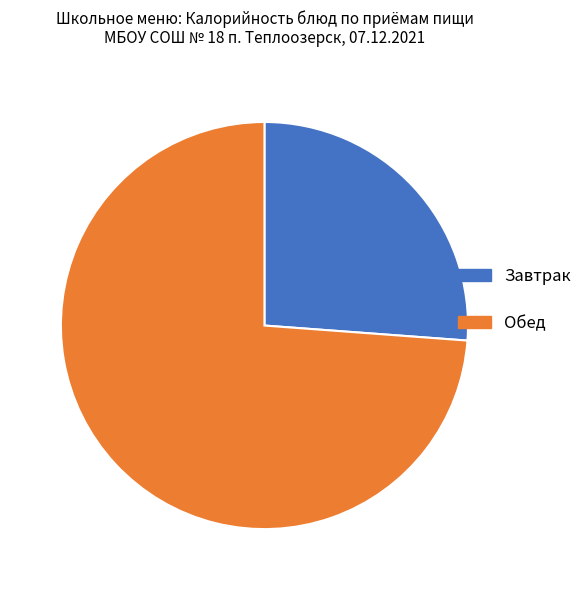

Which has a higher value, Завтрак or Обед?

Обед